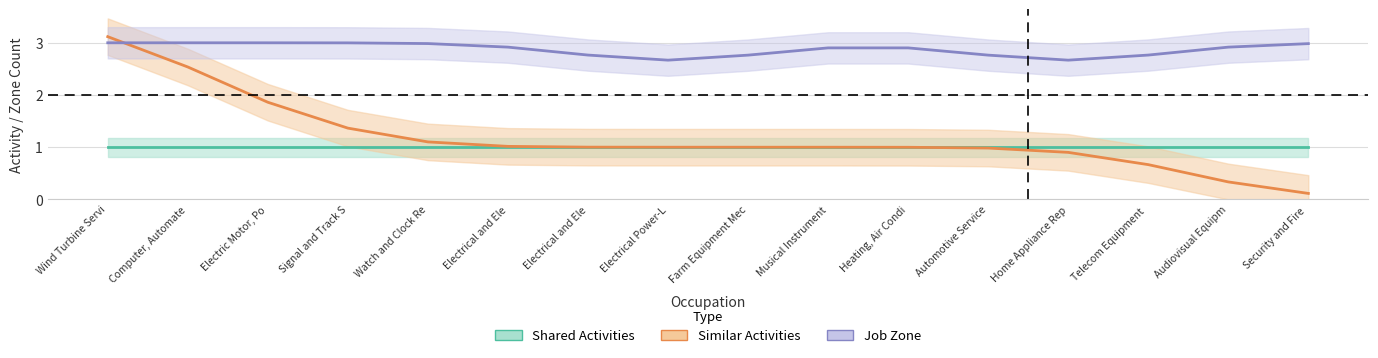

The Similar Activities series shows 0.7 at Telecom Equipment . True or false?

True